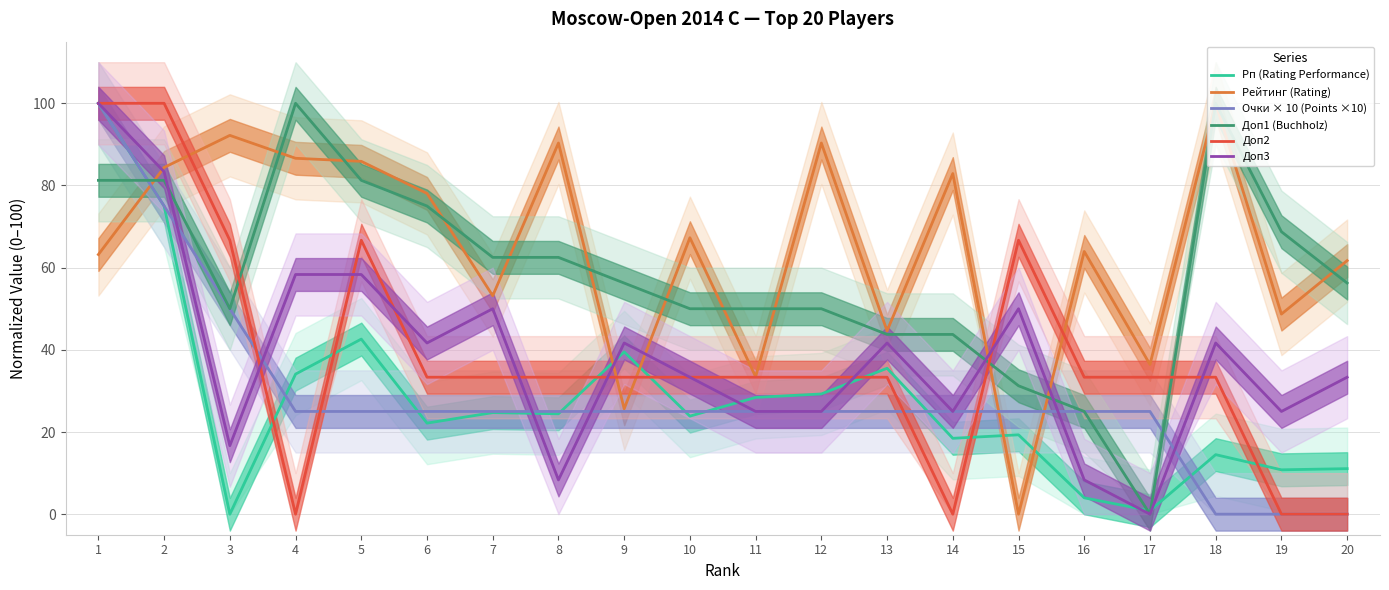

What is the value of the Доп1 (Buchholz) point at the 9th from the left?

56.2